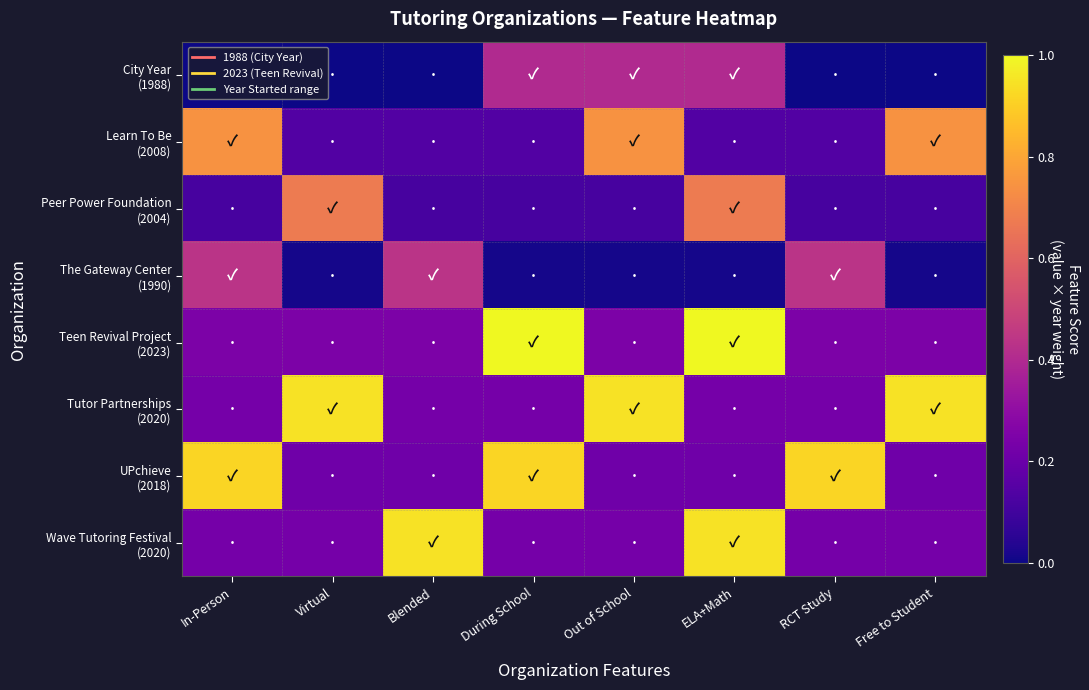

Between Blended and Free to Student, which series saw the biggest shift?

Tutor Partnerships (2020)